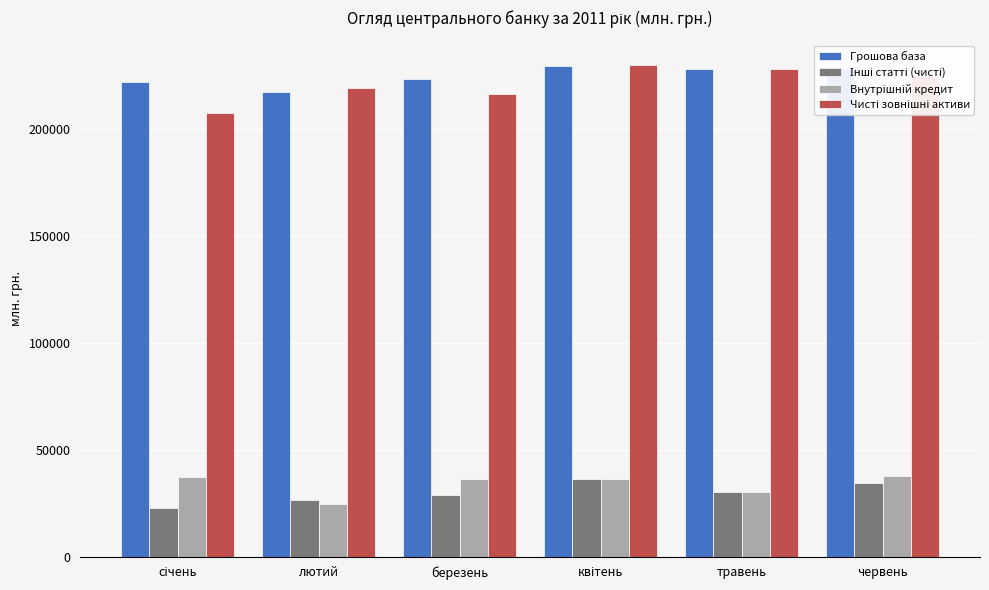

What is the spread (max minus min) of values at лютий?

194154.6